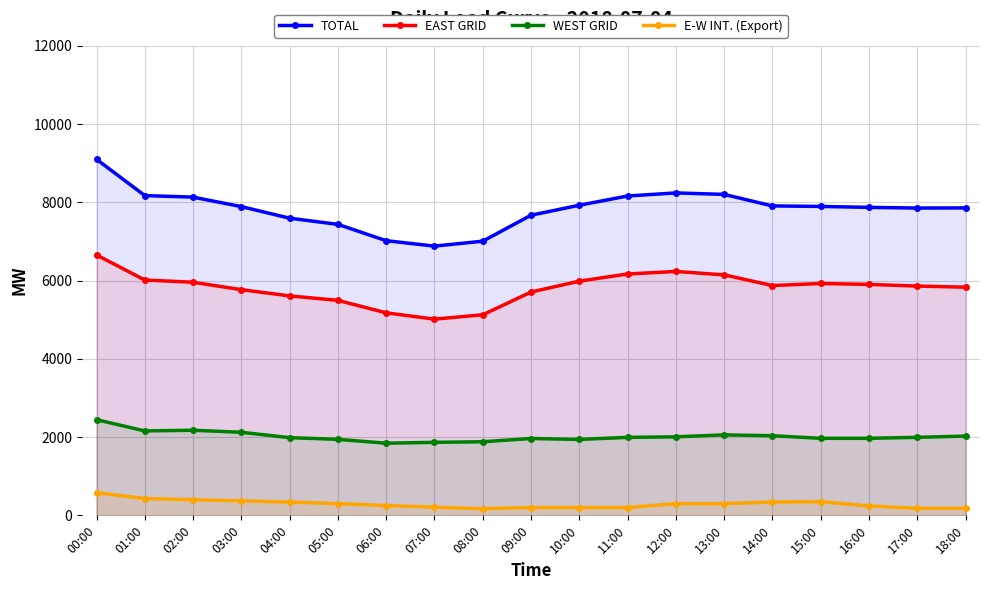

At which label does WEST GRID reach its minimum?

06:00